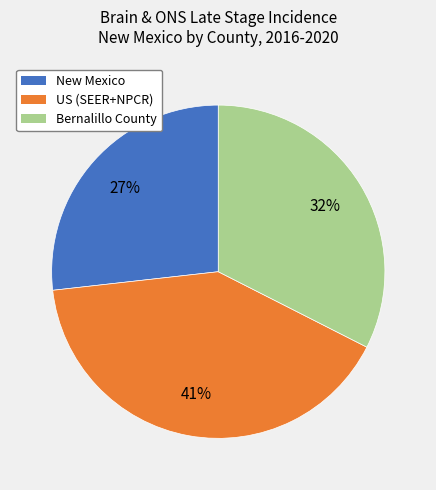

What is the largest slice in the pie chart?

US (SEER+NPCR)